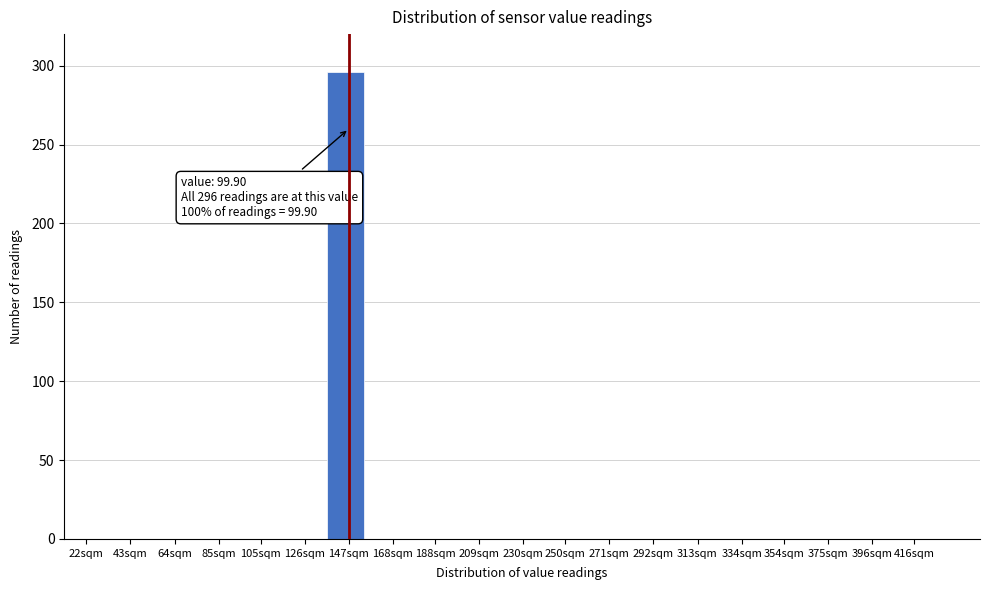

Reading right to left, extract all data points from this chart.

416sqm=0	396sqm=0	375sqm=0	354sqm=0	334sqm=0	313sqm=0	292sqm=0	271sqm=0	250sqm=0	230sqm=0	209sqm=0	188sqm=0	168sqm=0	147sqm=296	126sqm=0	105sqm=0	85sqm=0	64sqm=0	43sqm=0	22sqm=0